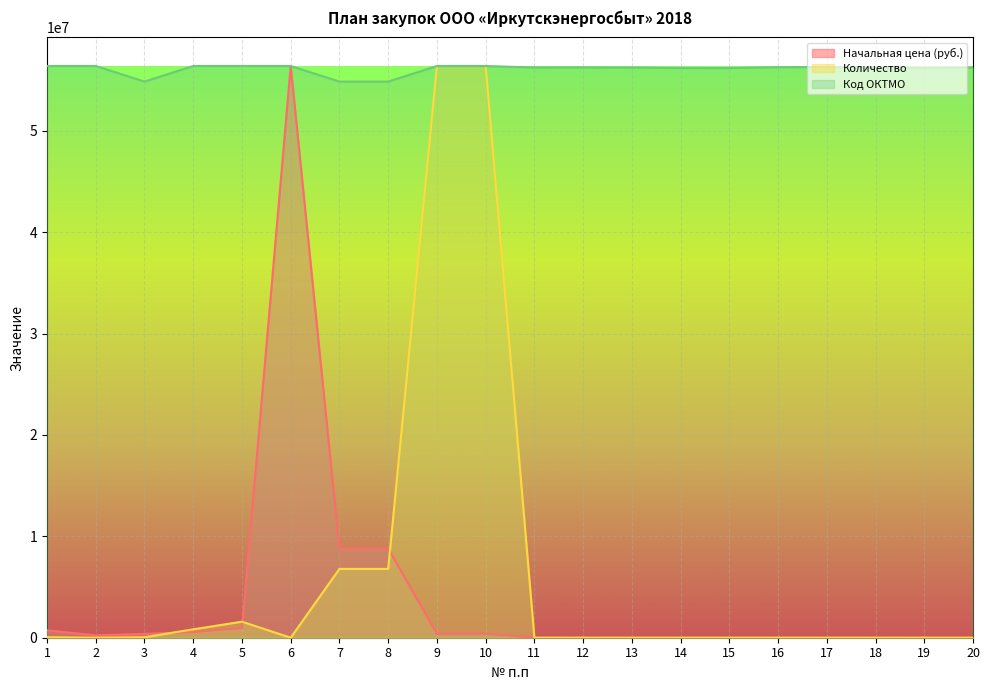

True or false: Начальная цена (руб.) and Код ОКТМО intersect in this chart.

False